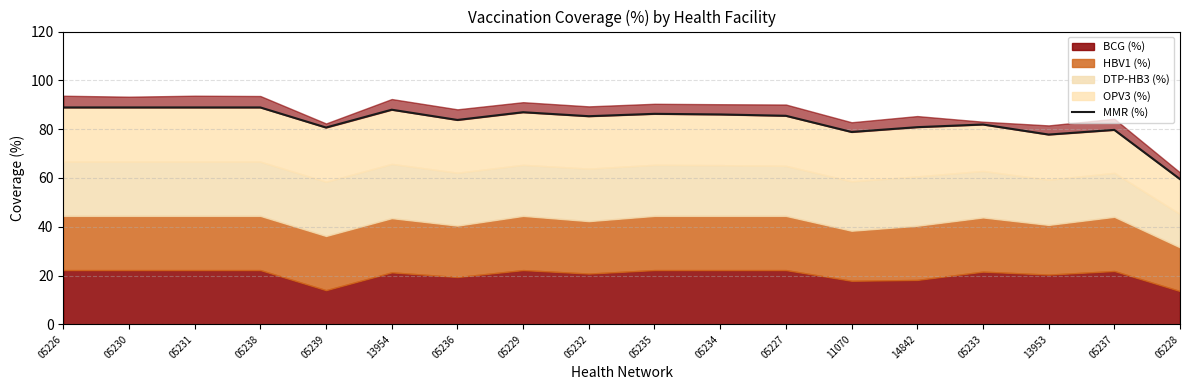

Reading left to right, what are all the values shown in this chart?

88.9	88.9	88.9	88.9	80.7	88.0	83.8	86.9	85.3	86.3	86.0	85.5	78.8	80.8	81.9	77.8	79.7	59.5